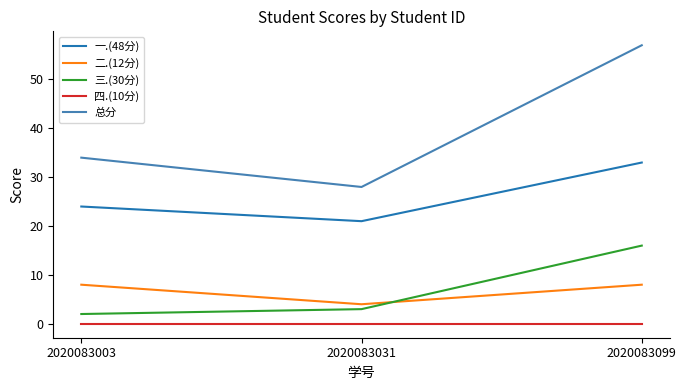

At 2020083099, list the series in order from smallest to largest.

四.(10分), 二.(12分), 三.(30分), 一.(48分), 总分